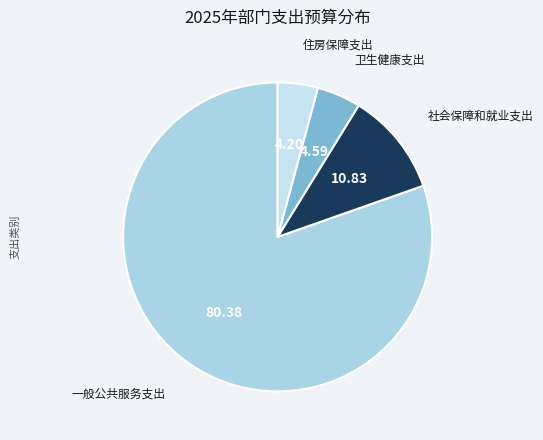

The 卫生健康支出 slice represents 5% of the pie. True or false?

True